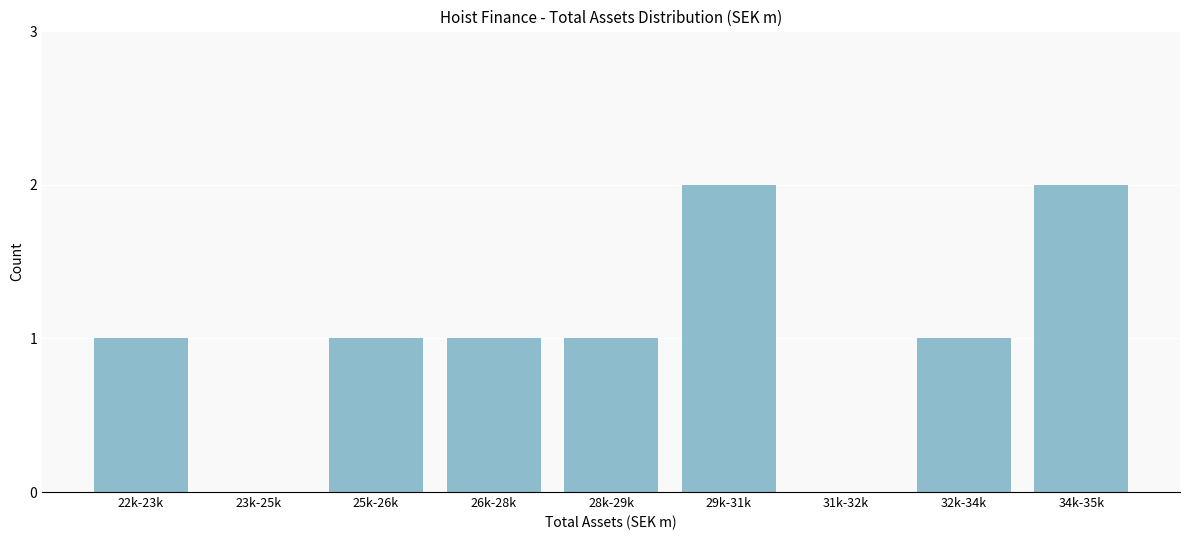

Reading left to right, list all the values displayed in this chart.

22k-23k=1	23k-25k=0	25k-26k=1	26k-28k=1	28k-29k=1	29k-31k=2	31k-32k=0	32k-34k=1	34k-35k=2